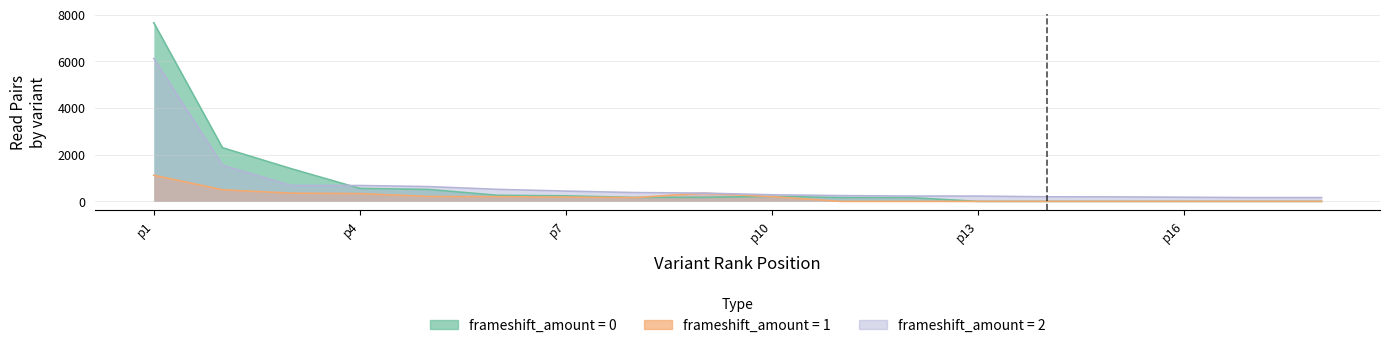

Which series has the largest range (max minus min)?

frameshift_0